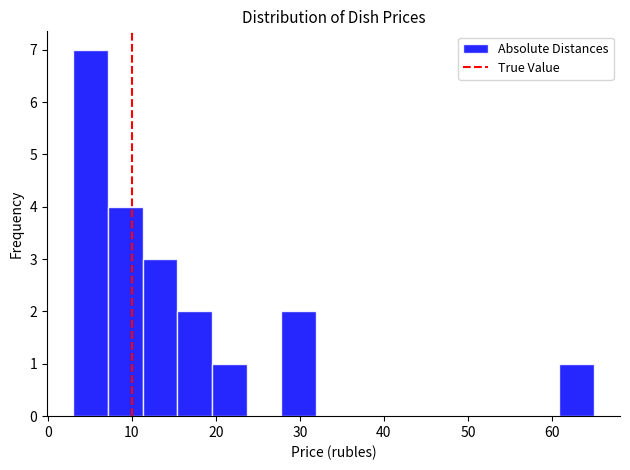

Reading left to right, list every bar in this chart as the range it spans on the x-axis followed by its height. Neither the bar edges nor the heights are printed on the chart, so give them approximately, as read against the axes.

3 to 7: 7
7 to 11: 4
11 to 15: 3
15 to 20: 2
20 to 24: 1
24 to 28: 0
28 to 32: 2
32 to 36: 0
36 to 40: 0
40 to 44: 0
44 to 48: 0
48 to 53: 0
53 to 57: 0
57 to 61: 0
61 to 65: 1